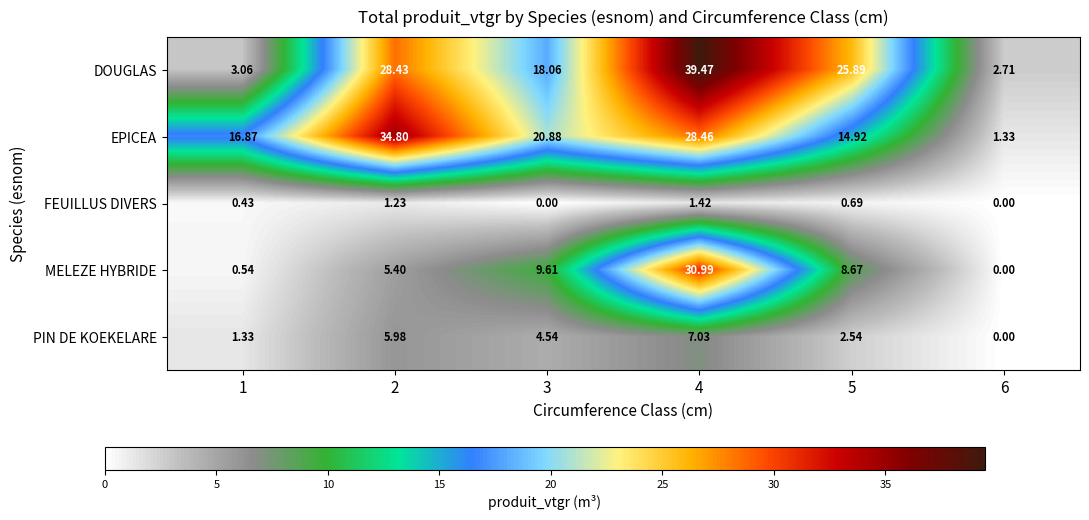

Between 1 and 5, which series saw the biggest shift?

DOUGLAS